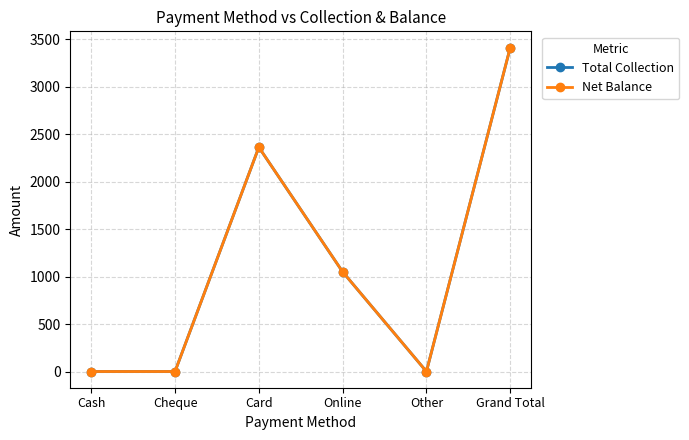

What is the greatest value displayed?

3412.5